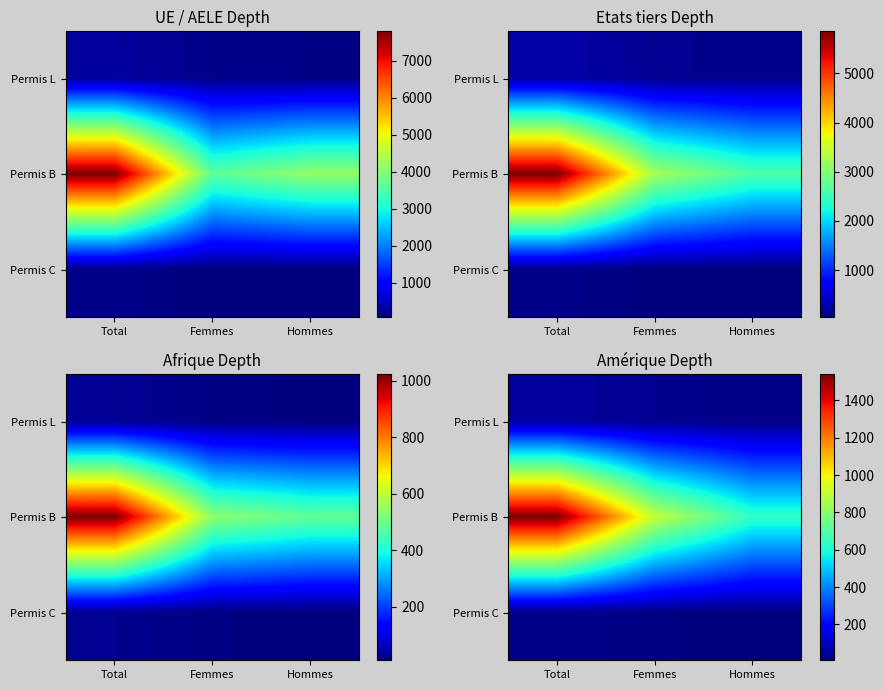

What is the total value across all series at Femmes?

953